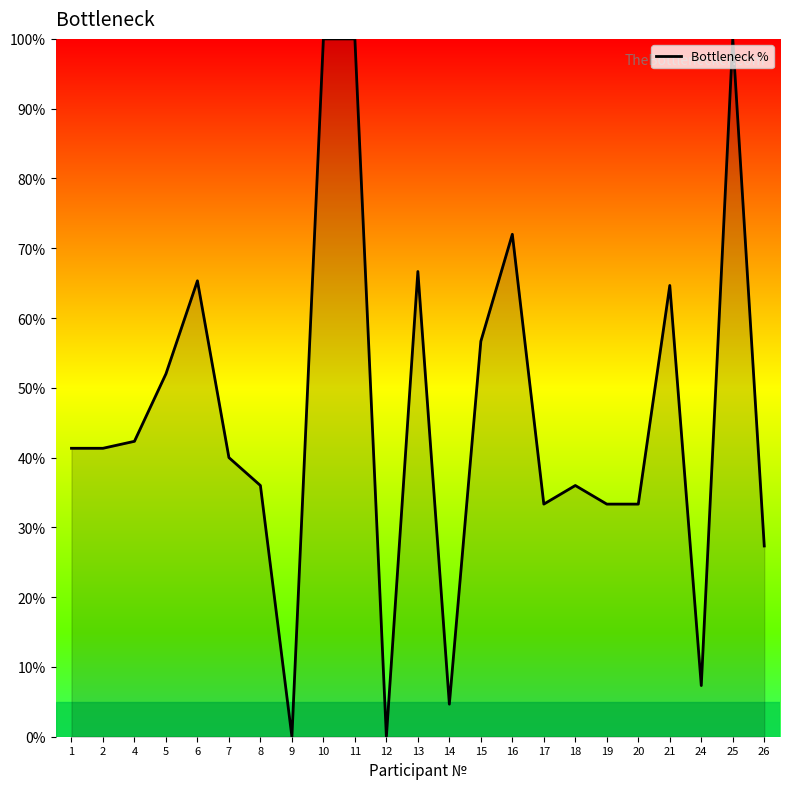

What is the maximum value shown in the chart?

100.0